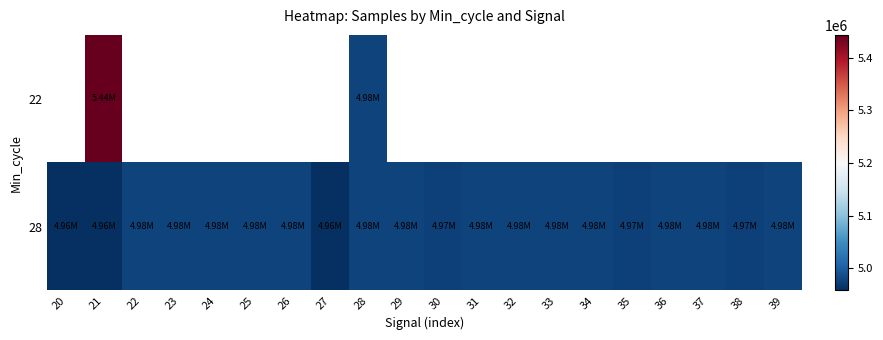

What is the approximate value of 28 at 21?

4957921.0